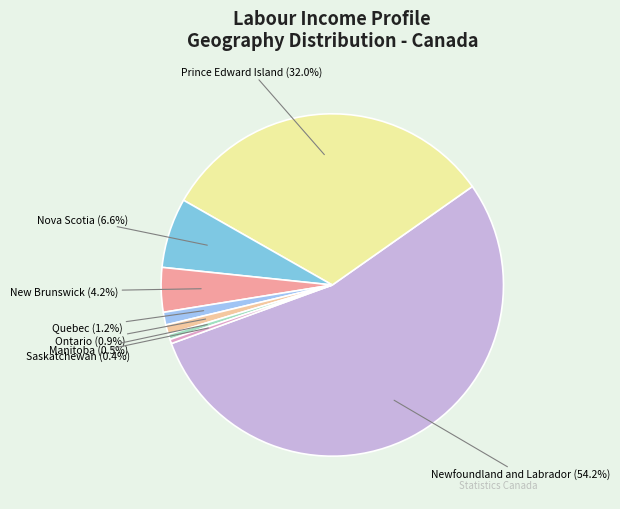

Which category has the biggest portion of the pie?

Newfoundland and Labrador